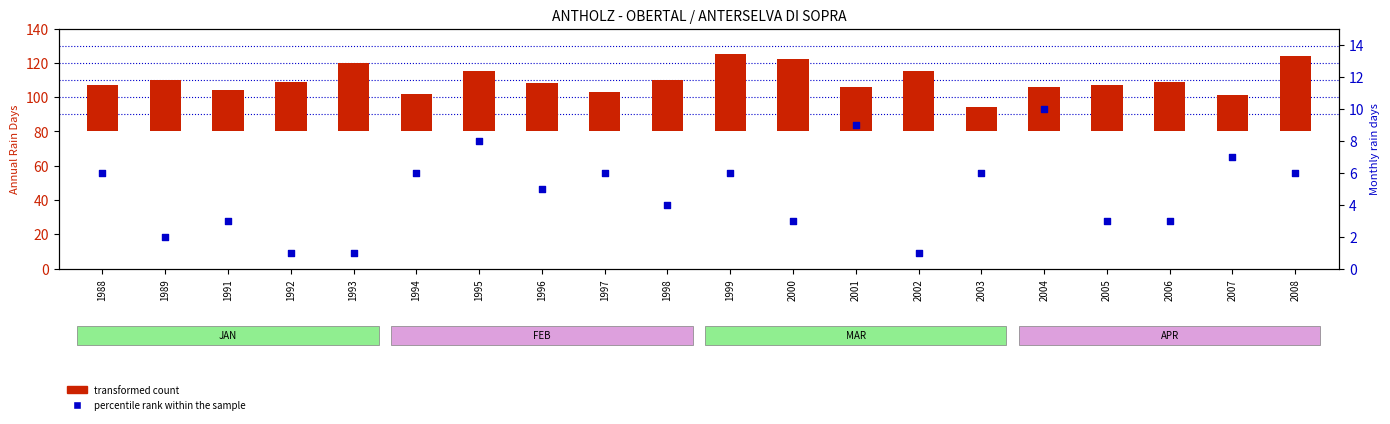

Which series has the widest spread of Y values?

transformed count